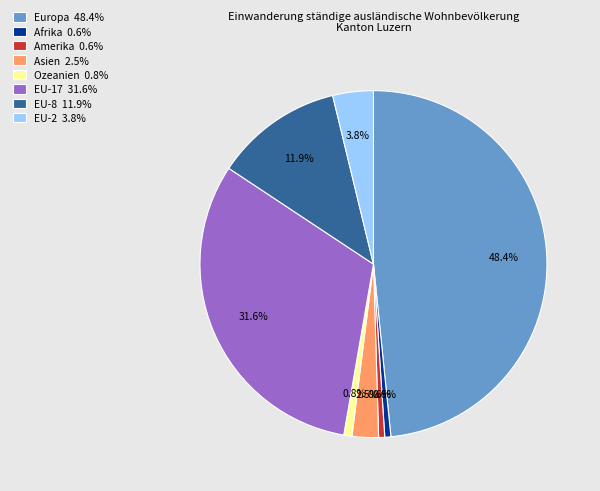

Is there a majority slice in this chart?

No